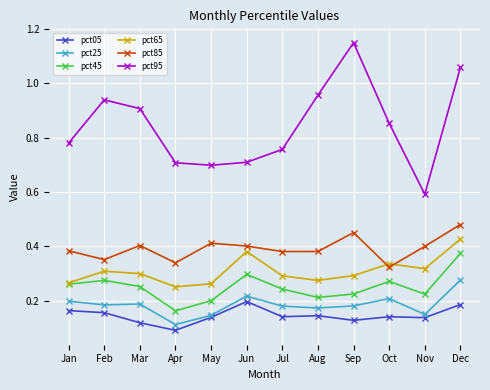

True or false: pct25 has more than 0 interior local peaks.

True